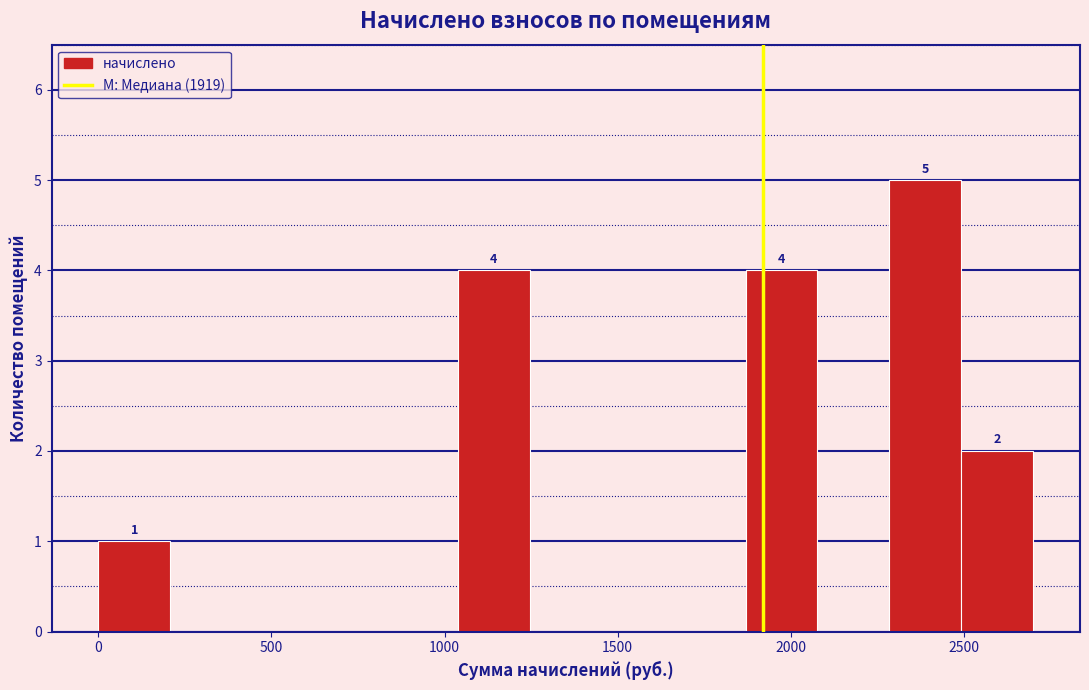

Which range on the x-axis has the tallest bar?

2300 to 2500